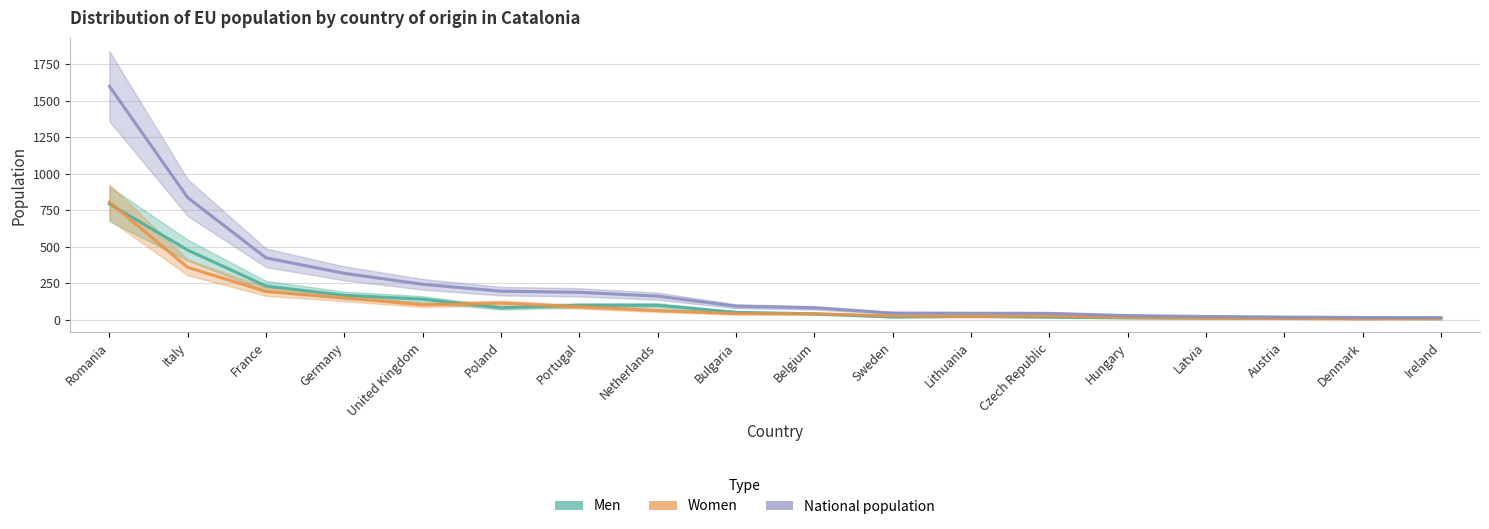

Which category has the lowest value across all series?

Denmark